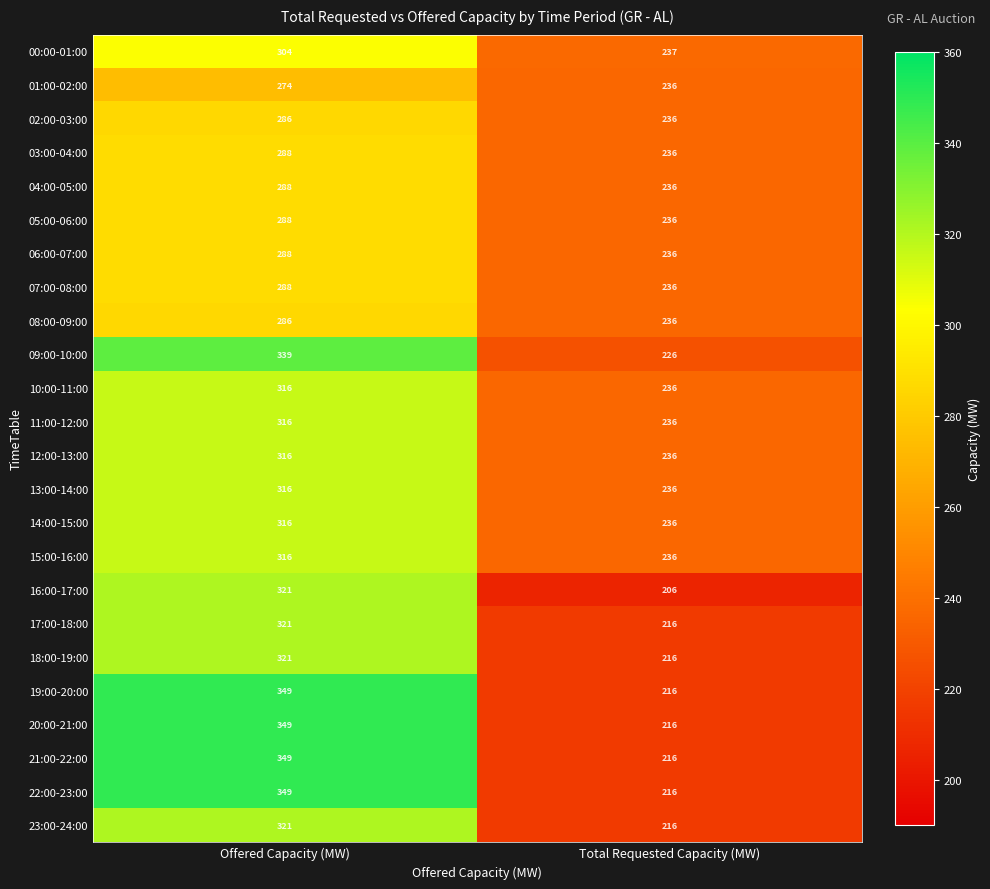

Rank the categories by 10:00-11:00 value from highest to lowest.

Offered Capacity (MW), Total Requested Capacity (MW)